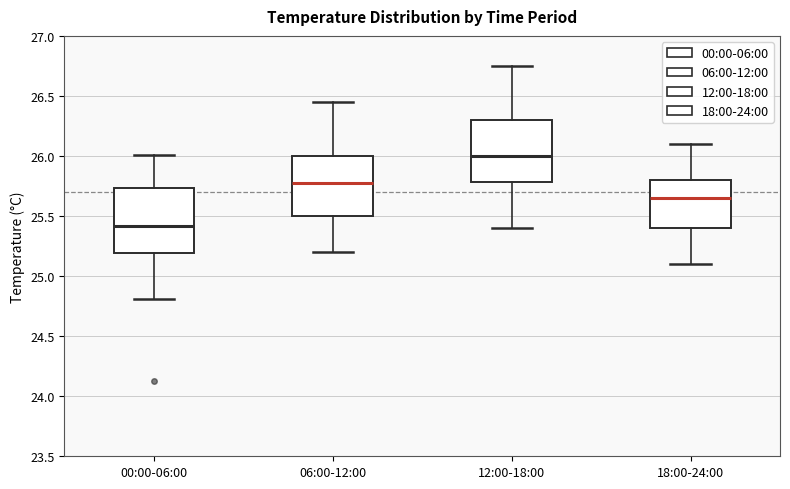

Reading left to right, transcribe this box plot: for each box, give where its median line is, the range the box spans, and where its two whiskers end, as read against the y-axis. The values are not printed on the chart, so give them approximately, as read against the axis.

00:00-06:00: median 25.40, box 25.20 to 25.75, whiskers 24.80 to 26.00
06:00-12:00: median 25.80, box 25.50 to 26.00, whiskers 25.20 to 26.45
12:00-18:00: median 26.00, box 25.80 to 26.30, whiskers 25.40 to 26.75
18:00-24:00: median 25.65, box 25.40 to 25.80, whiskers 25.10 to 26.10